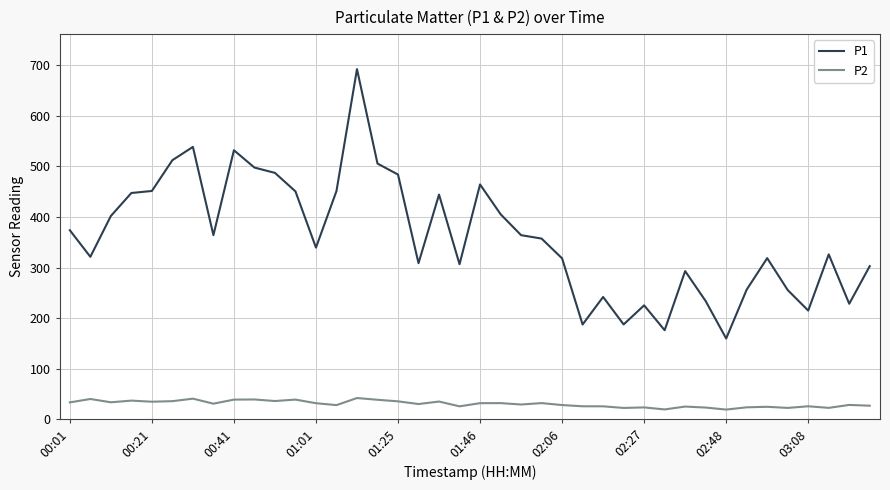

Does the chart display data point markers on the line(s)?

No